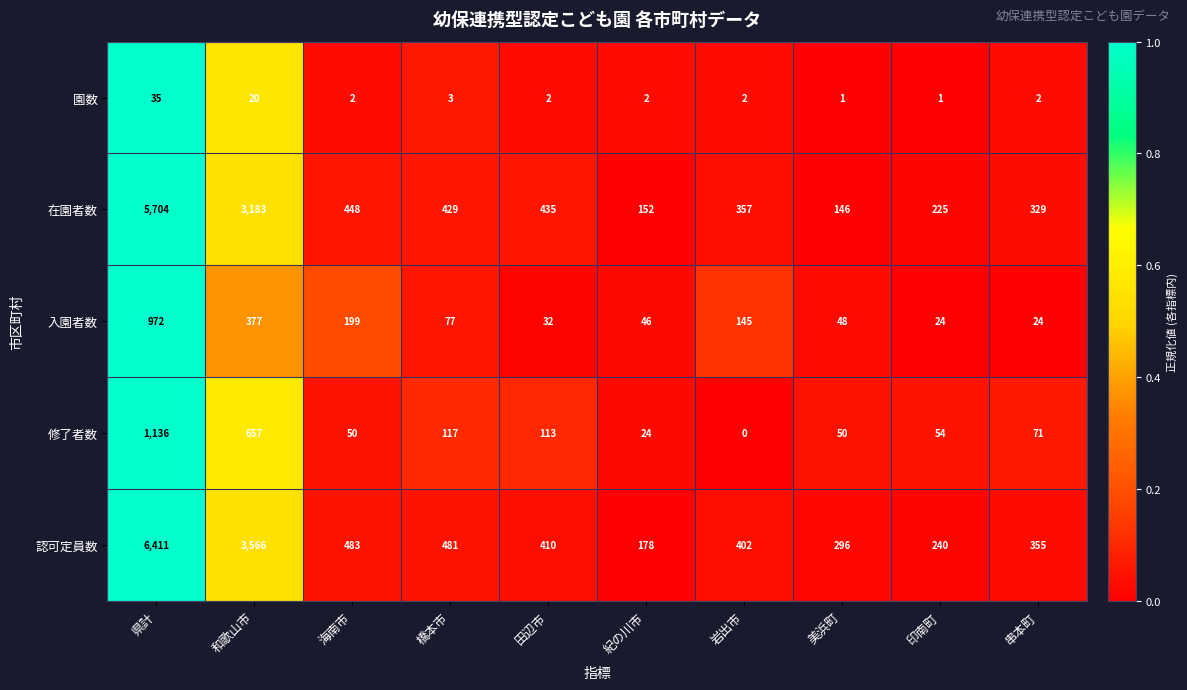

The 認可定員数 series shows 296 at 美浜町. True or false?

True